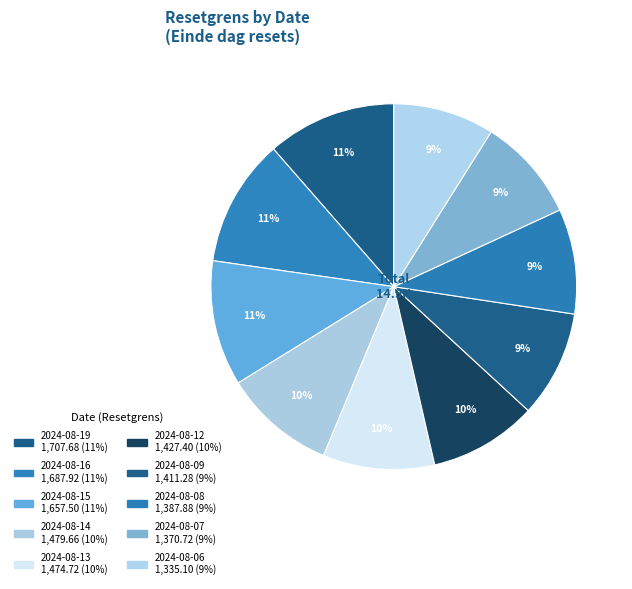

True or false: 2024-08-16 accounts for 26% of the total.

False